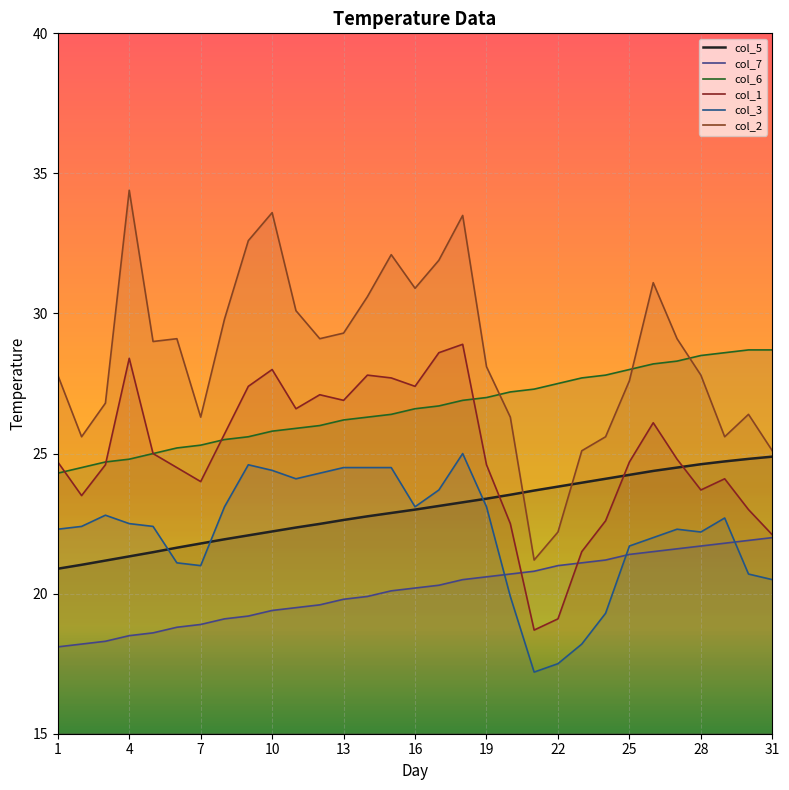

Which label corresponds to the largest value in the chart?

4